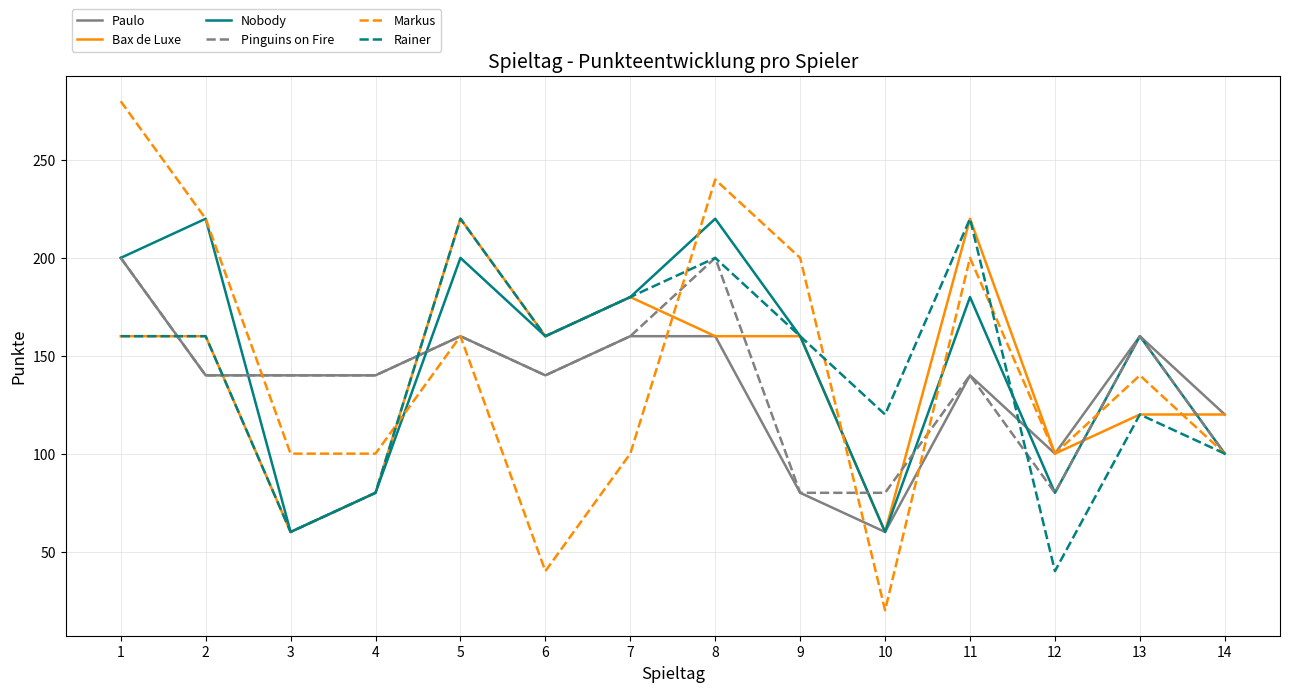

What is the lowest value of the Pinguins on Fire series?

80